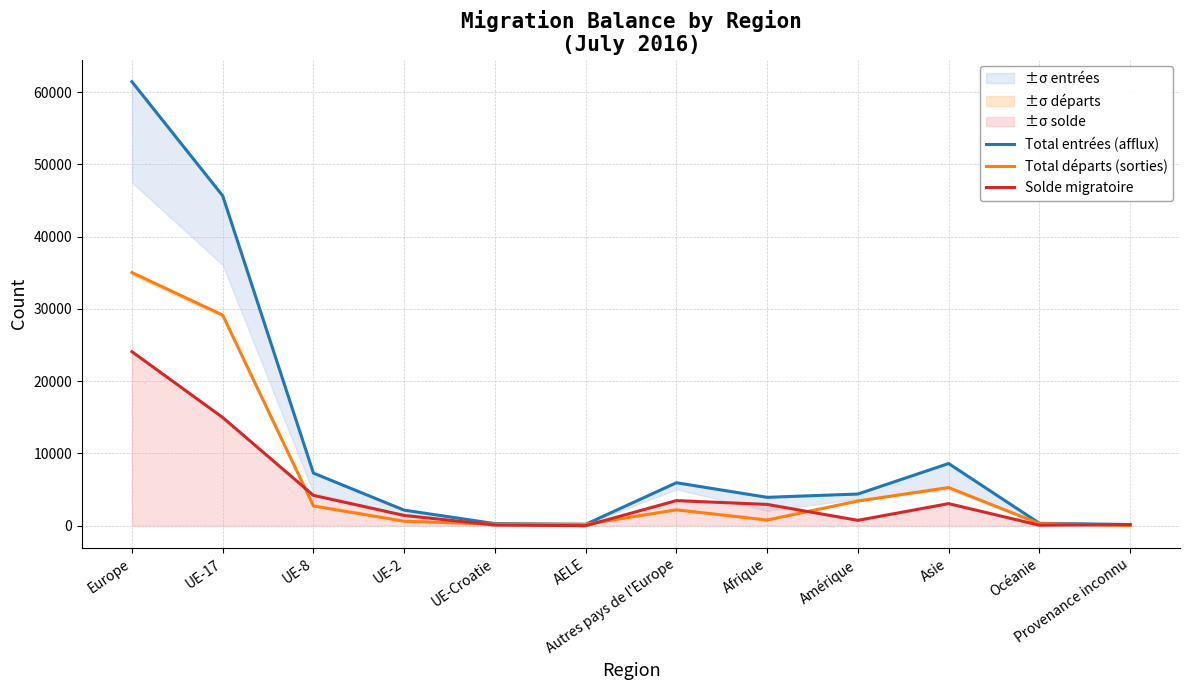

At which category does Total entrées (afflux) reach its first local peak?

Autres pays de l'Europe